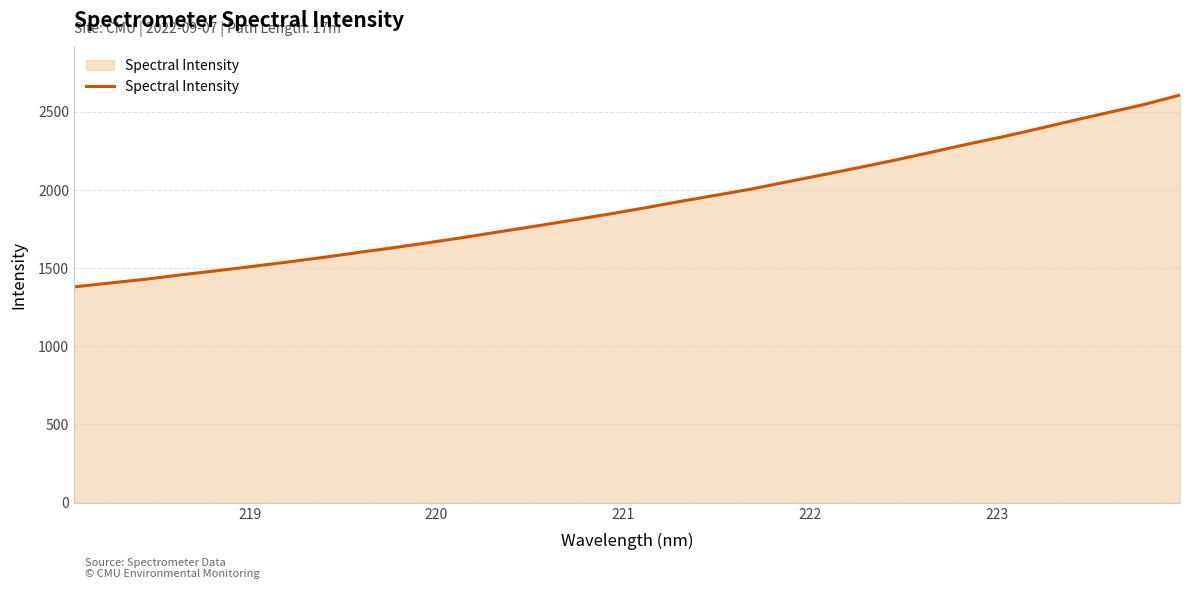

What is the difference between the maximum and minimum values?

1226.7